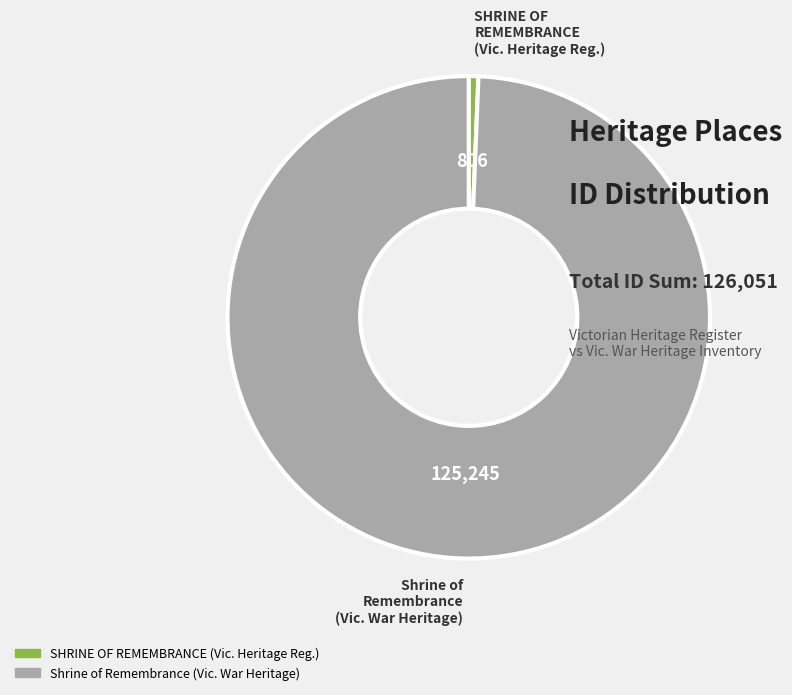

How many slices are in this pie chart?

2